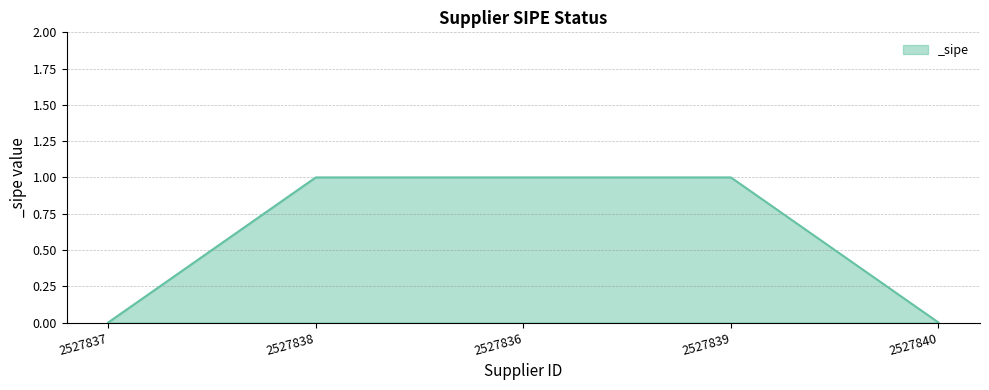

Reading left to right, what are all the values shown in this chart?

0	1	1	1	0